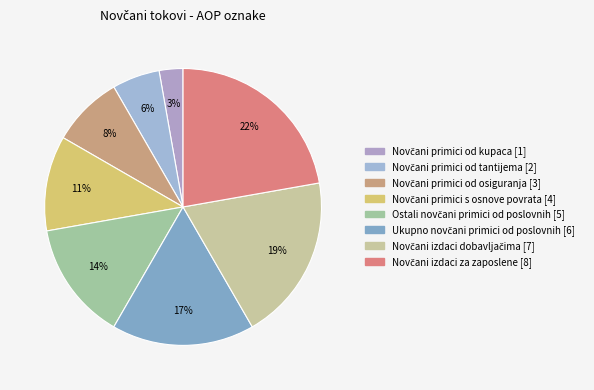

Approximately how many times larger is the value at Novčani primici od tantijema compared to Novčani primici od kupaca?

2.0